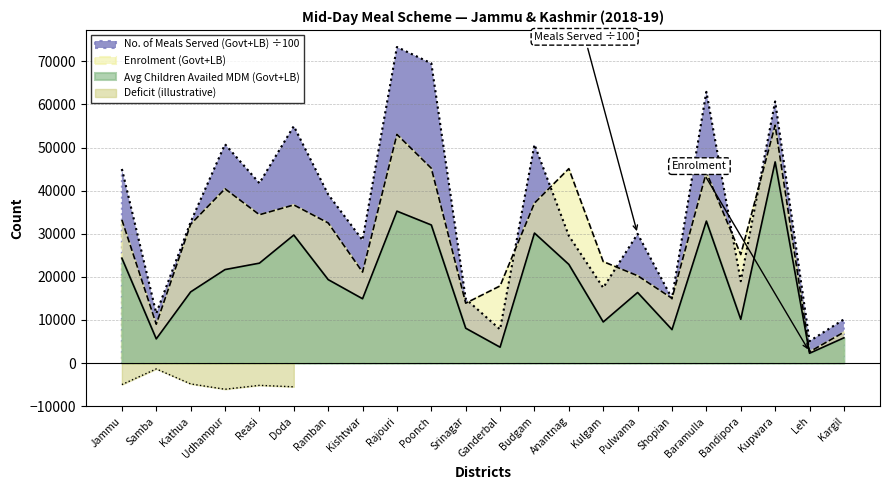

What is the spread (max minus min) of values at Poonch?

37487.8